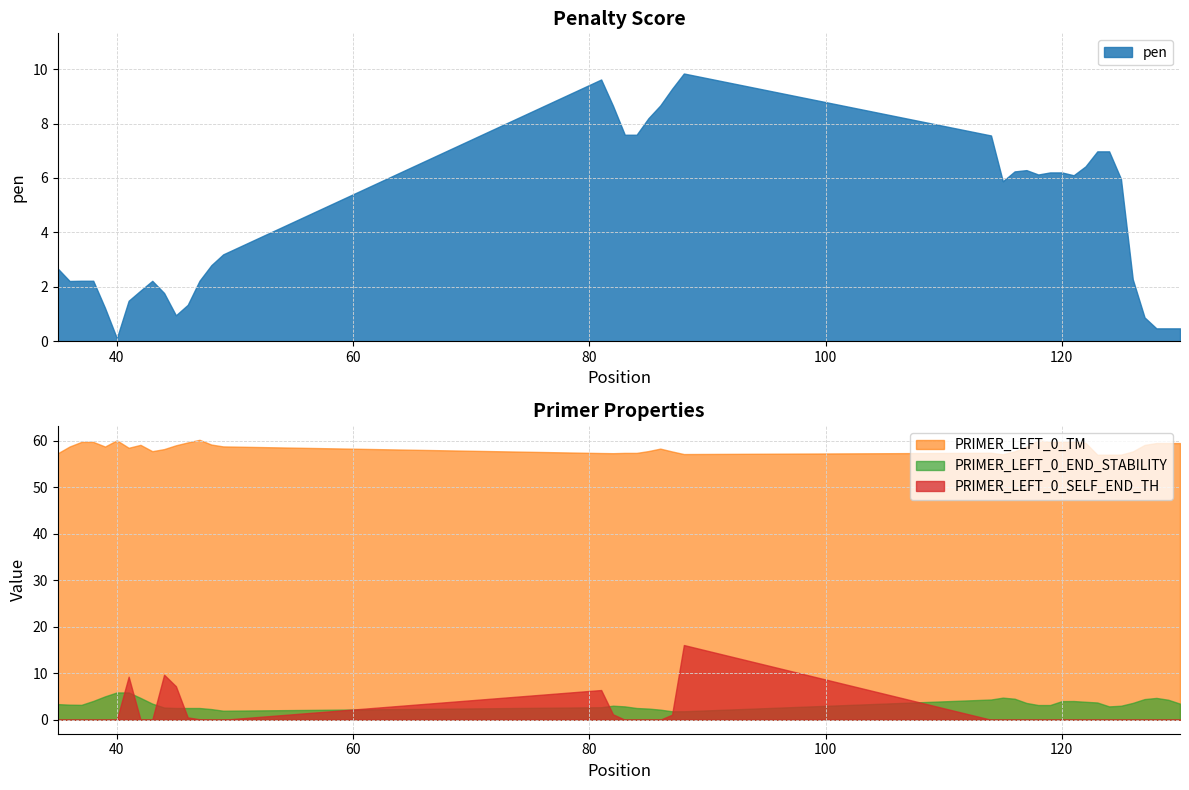

Which category has the lowest value in the pen series?

40